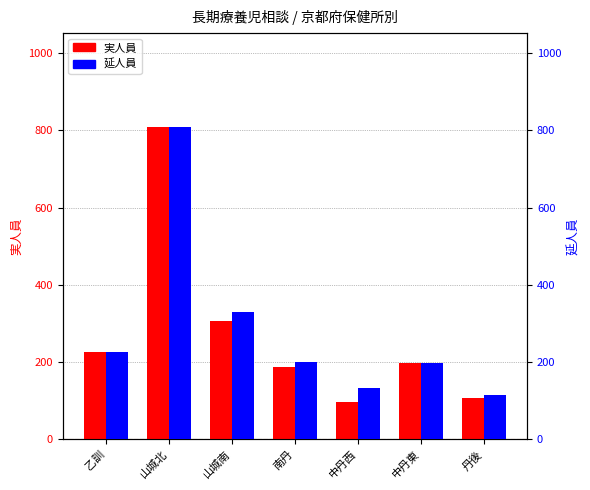

Which category has the highest value across all series?

山城北